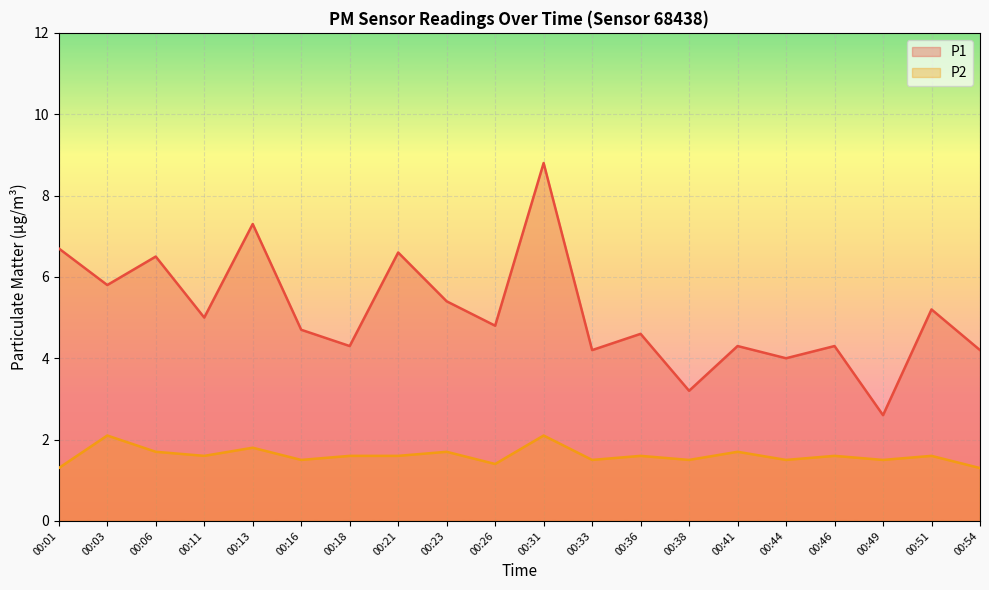

At which category does P2 reach its first local valley?

00:11